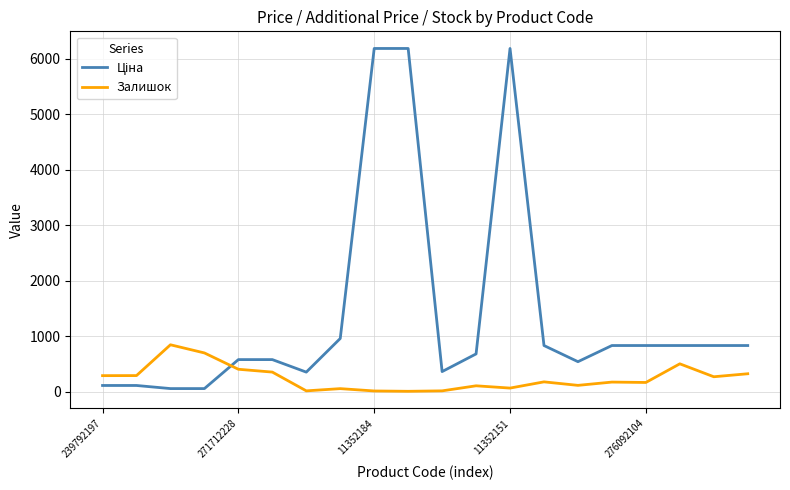

What is the greatest value displayed?

6182.6